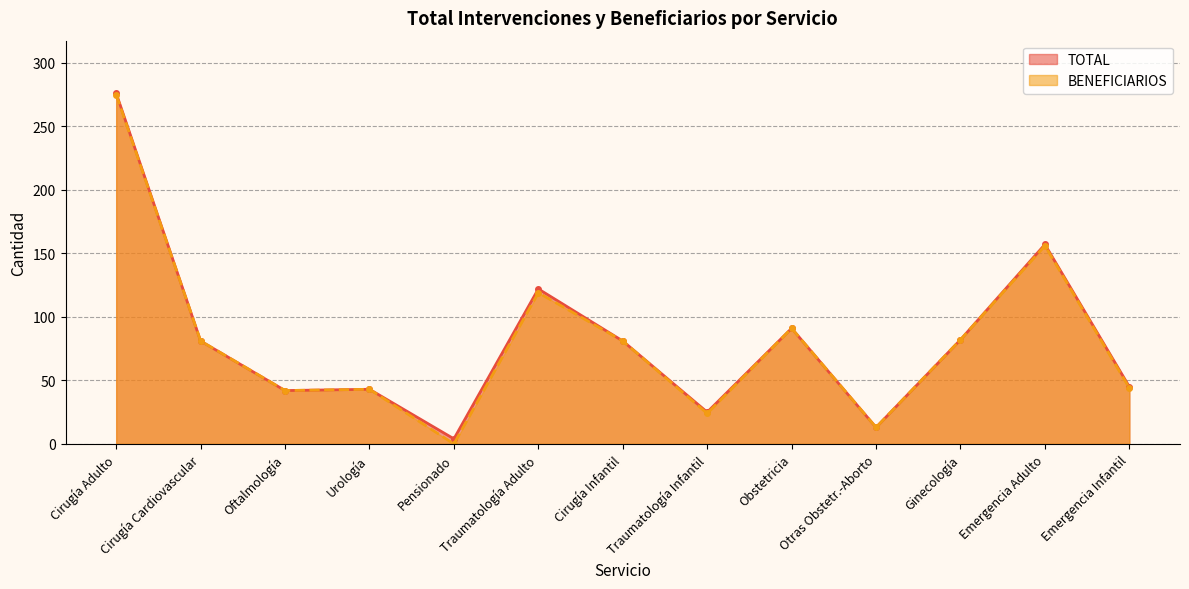

Reading left to right, what are all the values shown in this chart?

TOTAL: Cirugía Adulto=276	Cirugía Cardiovascular=81	Oftalmología=42	Urología=43	Pensionado=4	Traumatología Adulto=122	Cirugía Infantil=81	Traumatología Infantil=25	Obstetricia=91	Otras Obstetr.-Aborto=13	Ginecología=82	Emergencia Adulto=157	Emergencia Infantil=45
BENEFICIARIOS: Cirugía Adulto=275	Cirugía Cardiovascular=81	Oftalmología=42	Urología=43	Pensionado=0	Traumatología Adulto=119	Cirugía Infantil=81	Traumatología Infantil=24	Obstetricia=91	Otras Obstetr.-Aborto=13	Ginecología=82	Emergencia Adulto=156	Emergencia Infantil=44